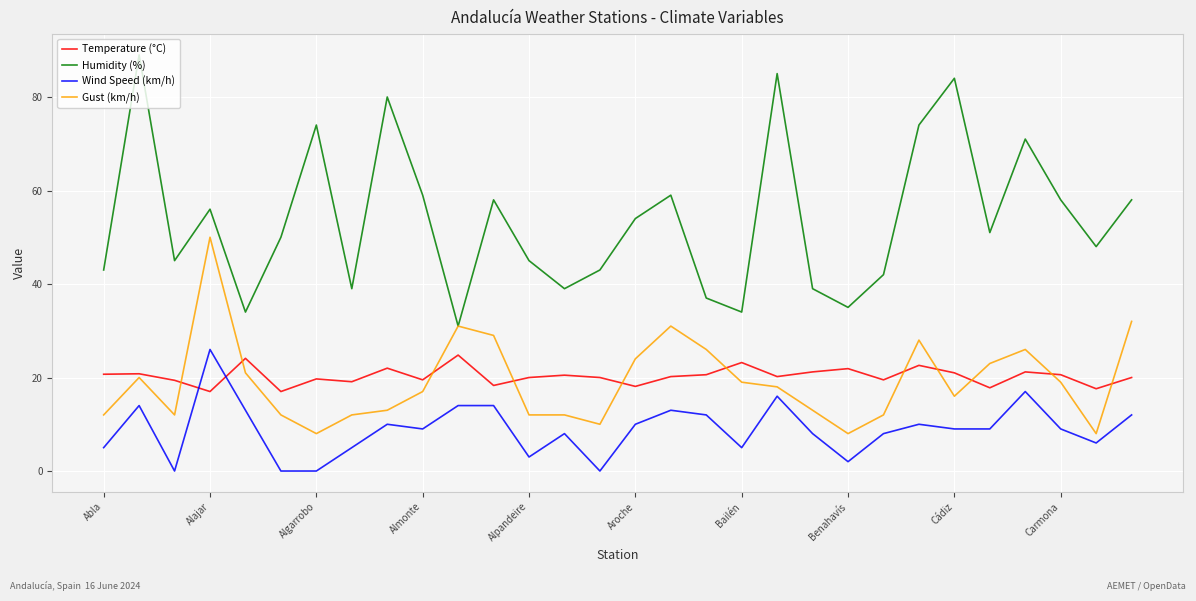

Which series has the widest spread of values?

Humidity (%)